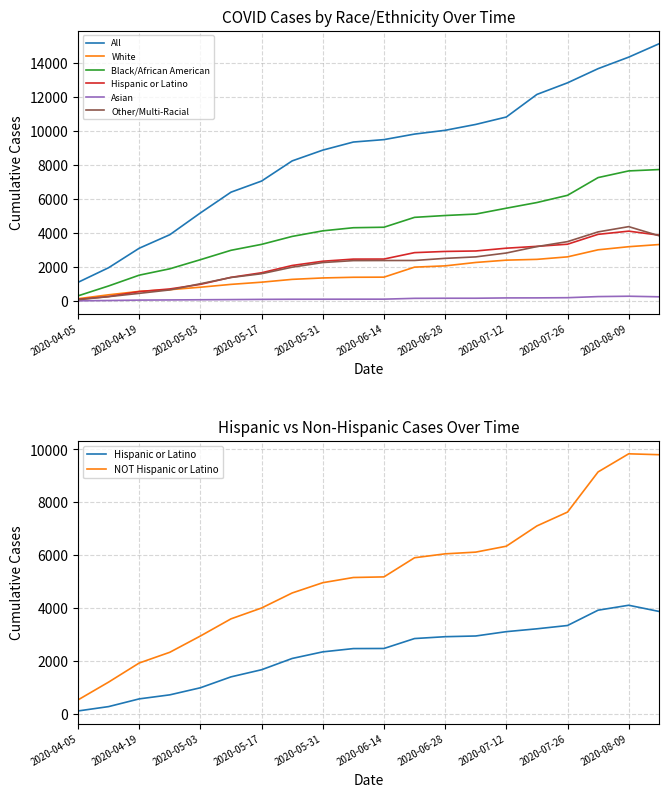

At 2020-08-02, list the series in order from smallest to largest.

Asian, White, Hispanic or Latino, Other/Multi-Racial, Black/African American, All